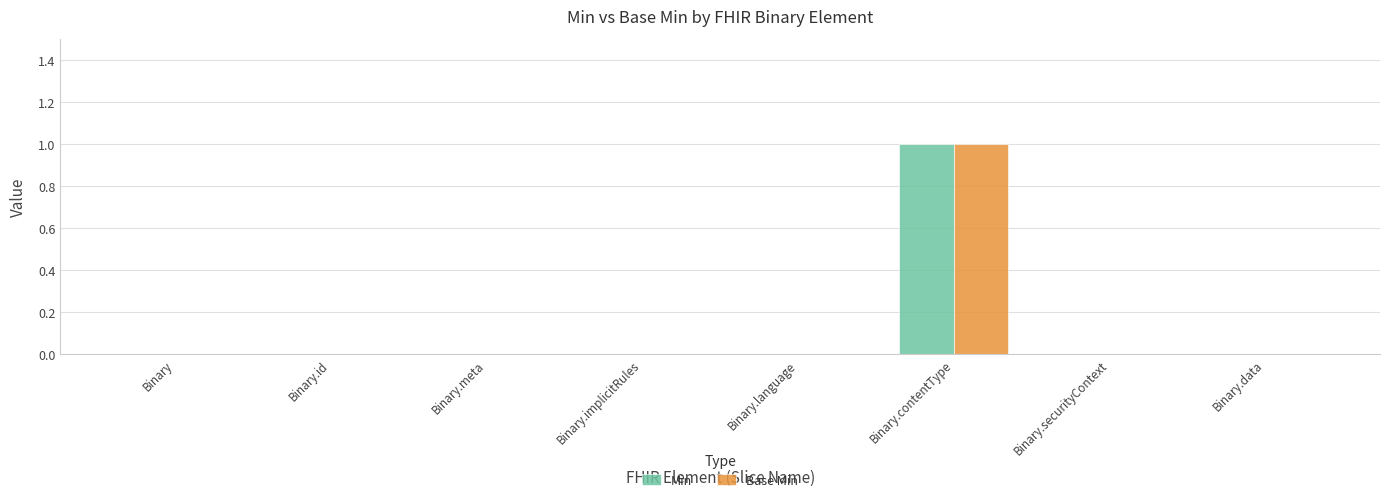

What is the maximum value for Base Min?

1